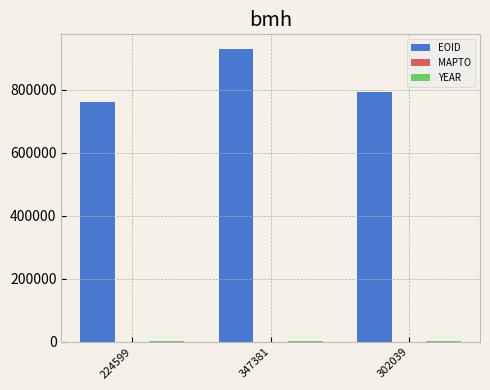

At which category does the chart reach its peak across all series?

347381